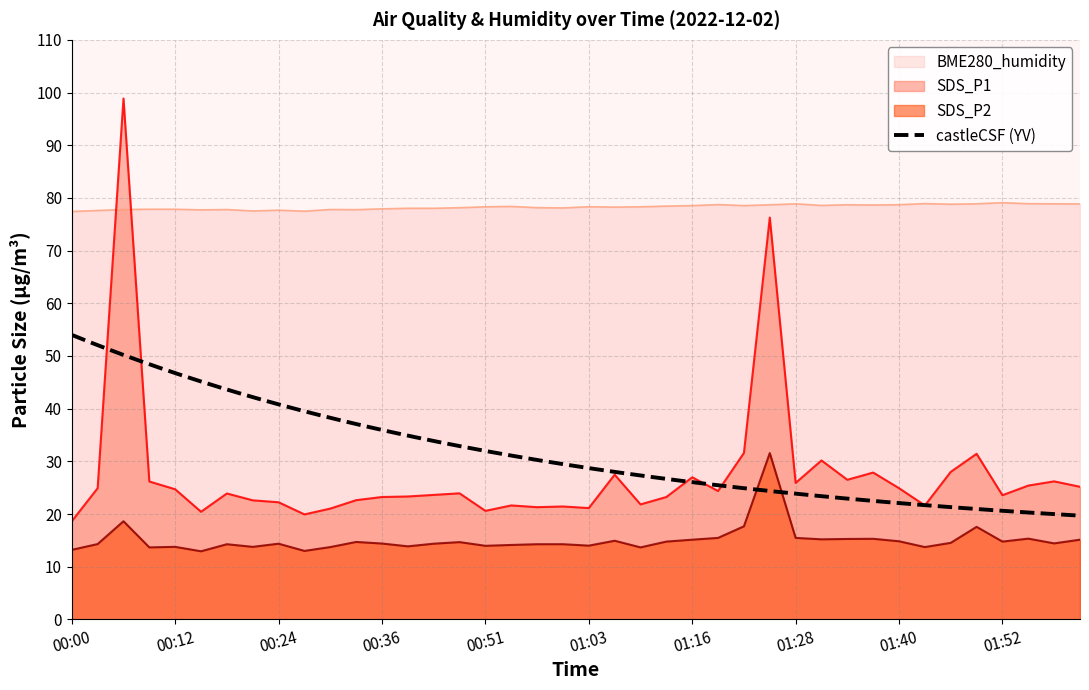

What position from the right is 01:19?

15